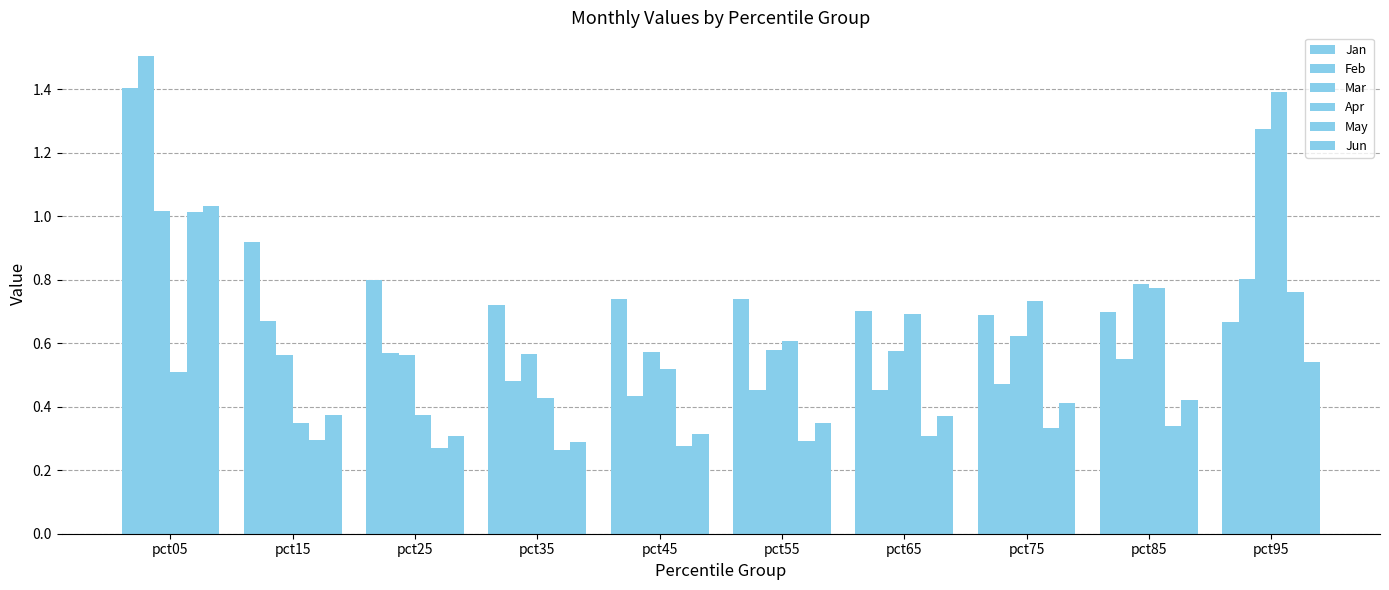

True or false: Apr has a value of 1.3 at pct75.

False